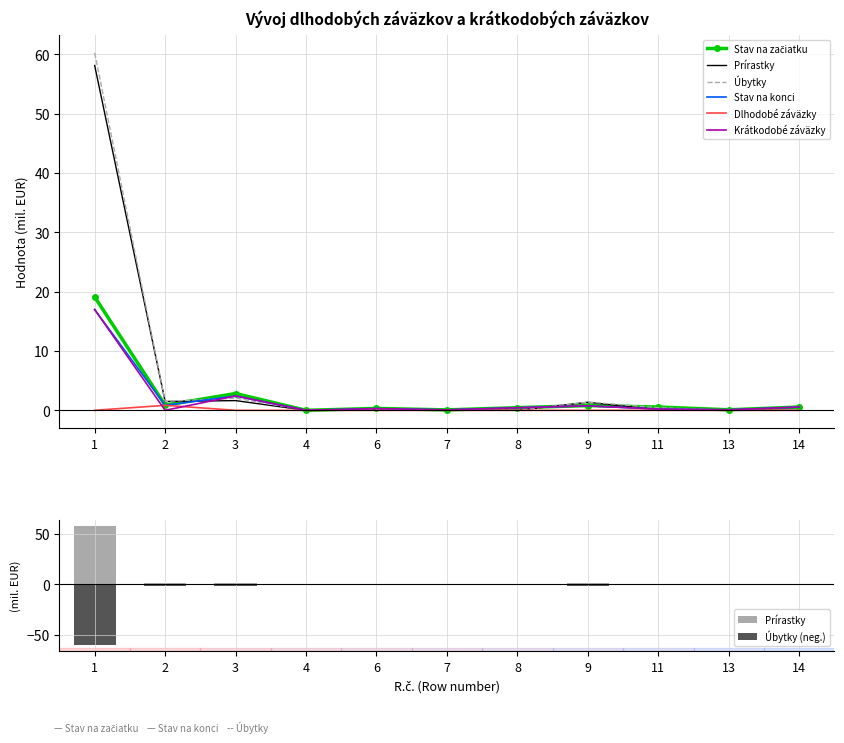

What is the sum of the Stav na začiatku values at 7 and 9?

0.9